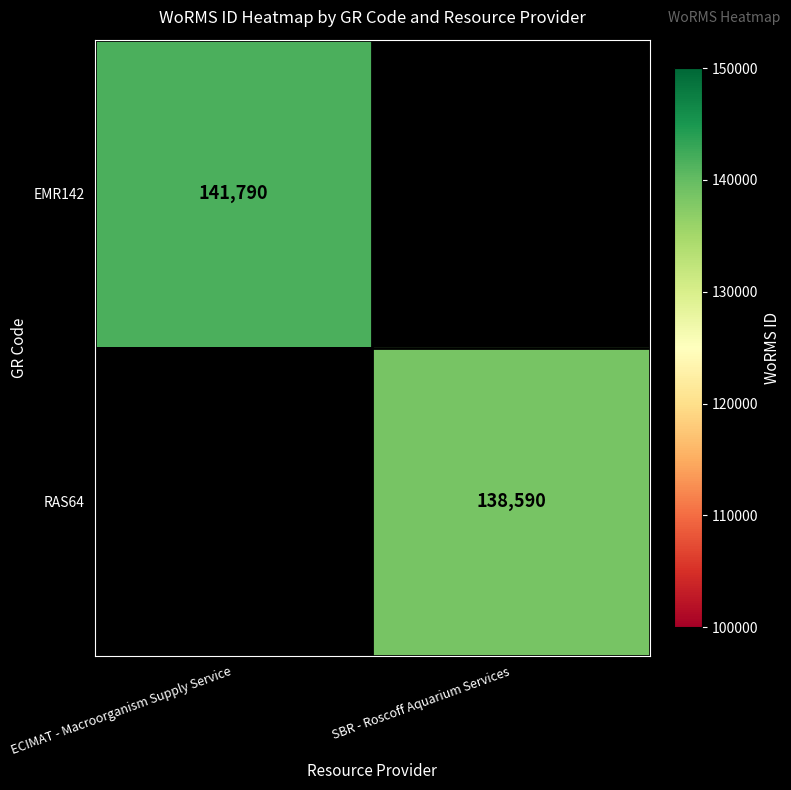

The EMR142 series shows 141790 at ECIMAT - Macroorganism Supply Service. True or false?

True